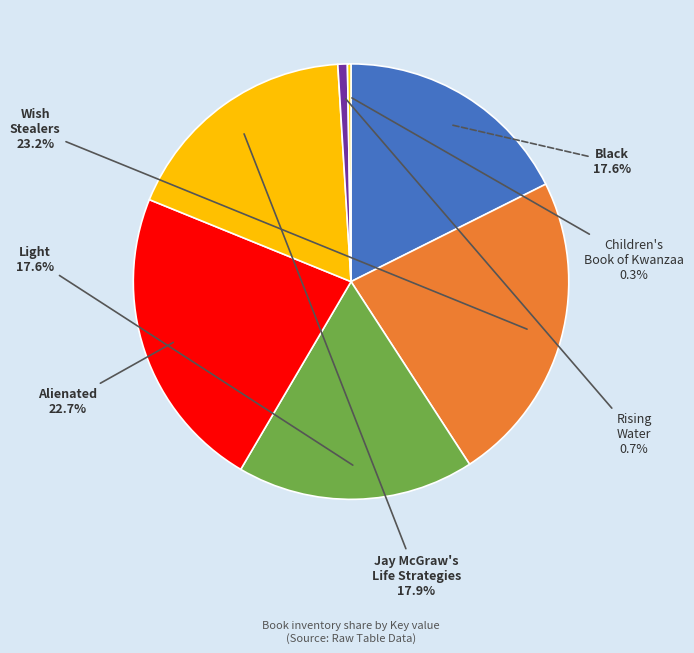

Is it true that Black is 12% of the pie?

False